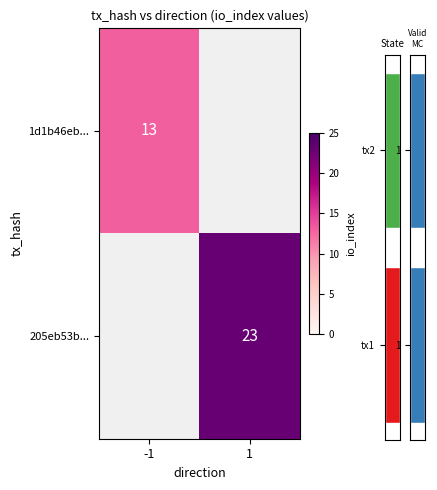

The value of 1d1b46eb... at -1 is 13. True or false?

True